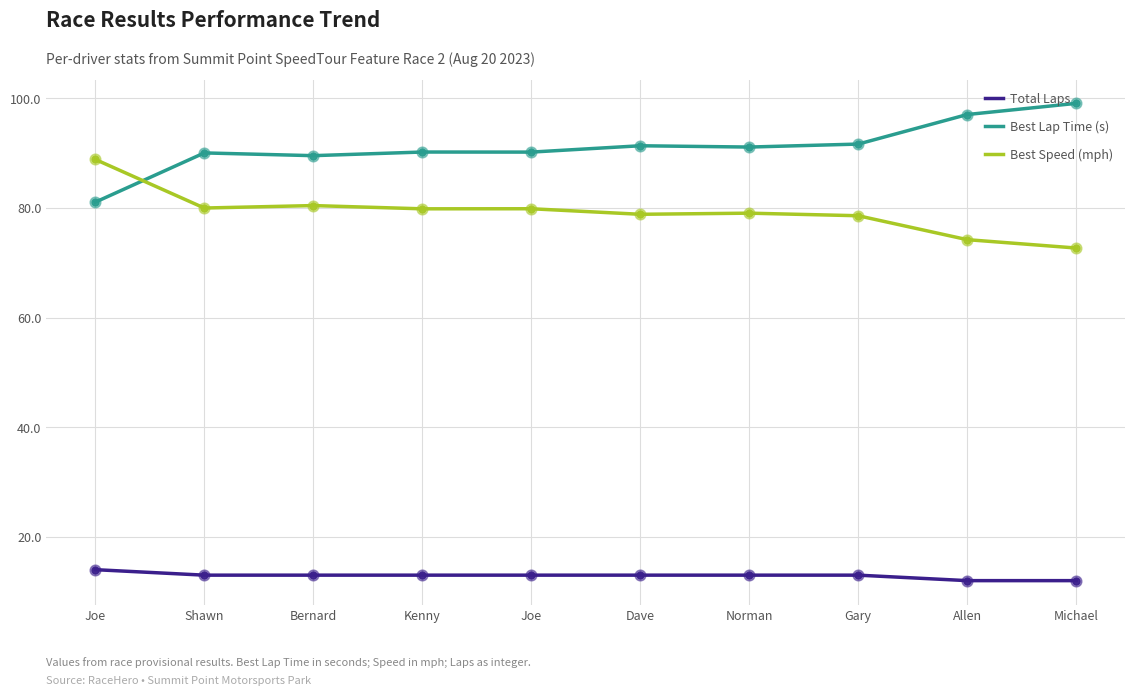

Does the chart have visible grid lines?

Yes